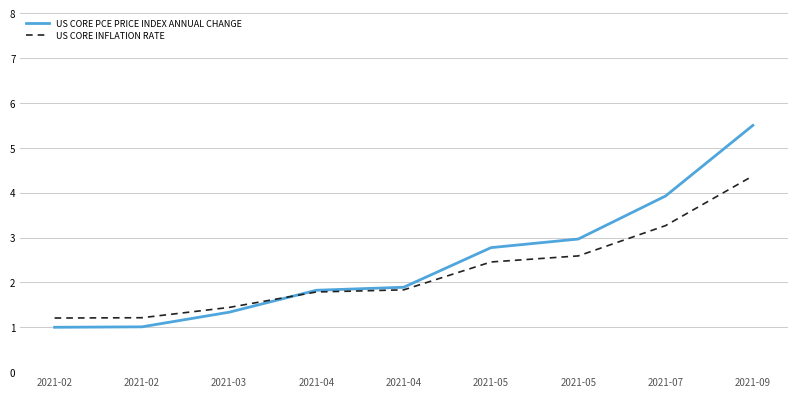

Reading left to right, list all the values displayed in this chart.

US CORE PCE PRICE INDEX ANNUAL CHANGE: 2021-02=1.0	2021-02=1.0	2021-03=1.3	2021-04=1.8	2021-04=1.9	2021-05=2.8	2021-05=3.0	2021-07=3.9	2021-09=5.5
US CORE INFLATION RATE: 2021-02=1.2	2021-02=1.2	2021-03=1.4	2021-04=1.8	2021-04=1.8	2021-05=2.5	2021-05=2.6	2021-07=3.3	2021-09=4.4